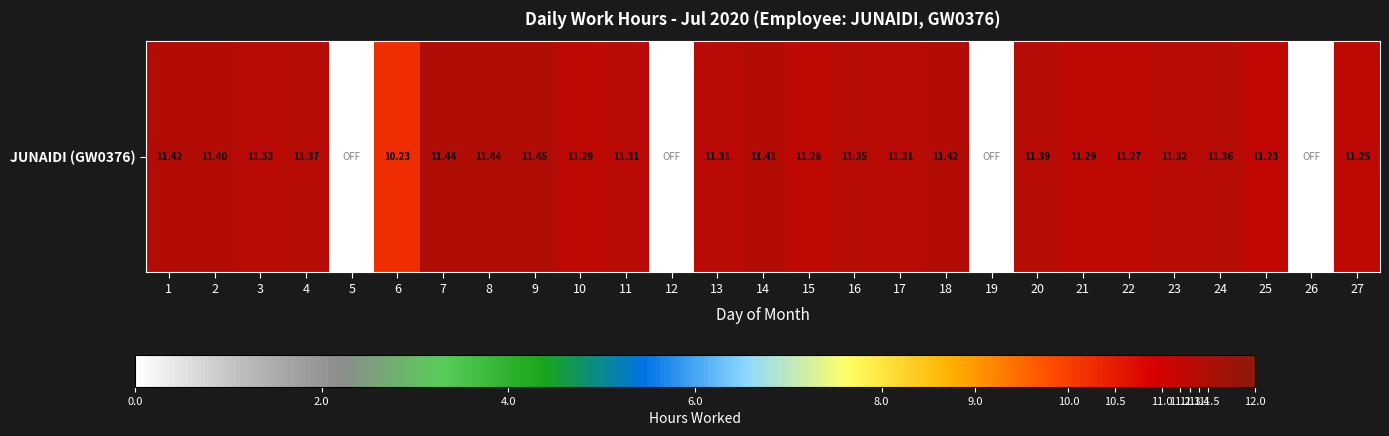

List the labels in order of value, largest first.

9, 7, 8, 1, 18, 14, 2, 20, 4, 24, 16, 3, 23, 11, 13, 17, 10, 21, 15, 22, 27, 25, 6, 5, 12, 19, 26